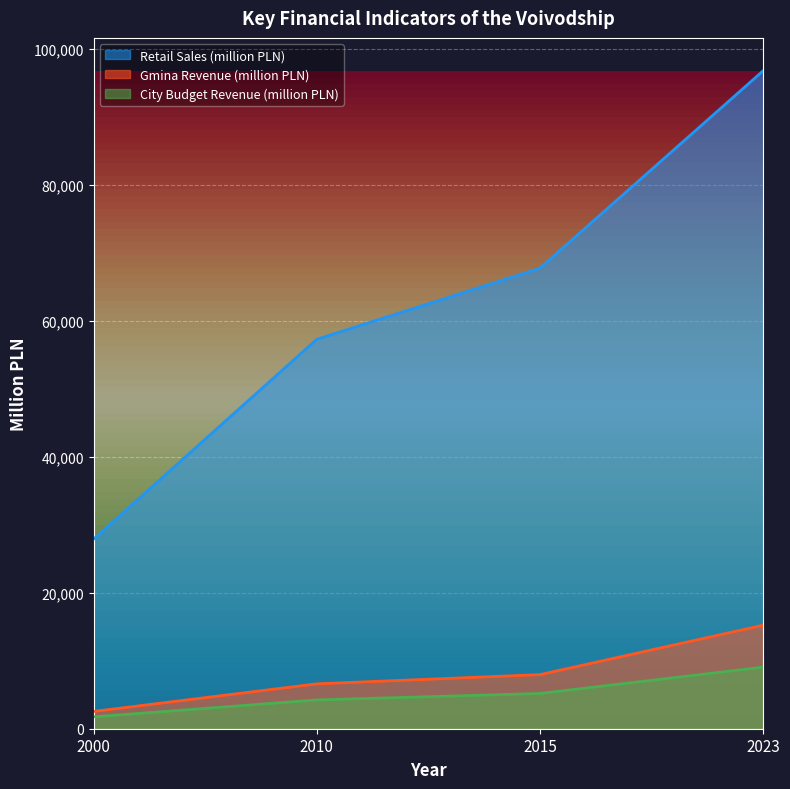

How many Gmina Revenue (million PLN) values are between 6602 and 15224?

3